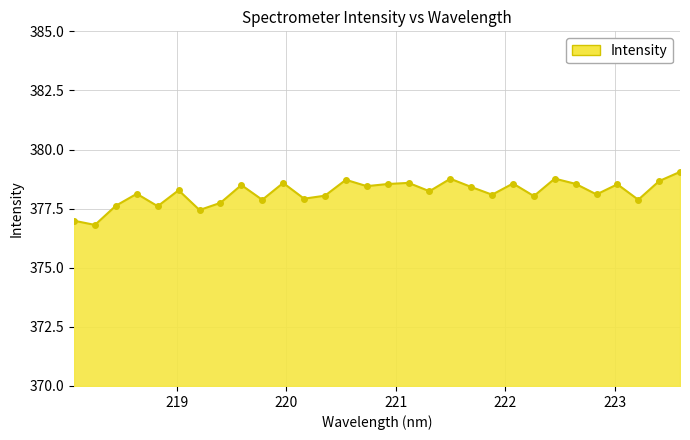

Does the chart have visible grid lines?

Yes